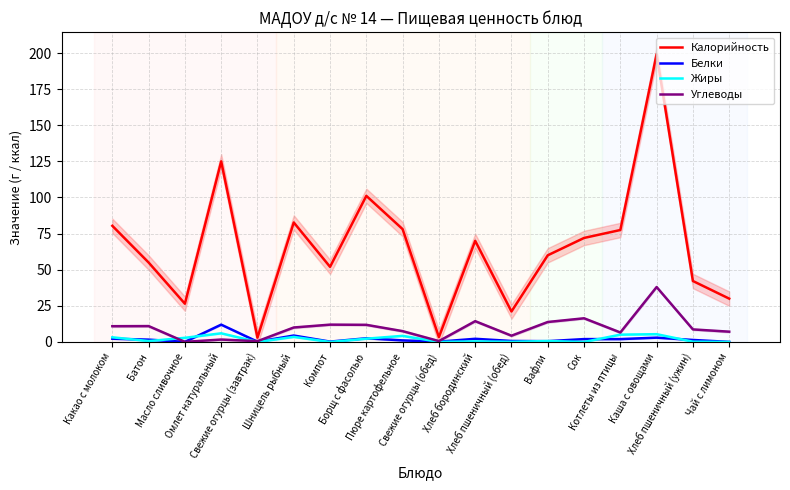

Which series has the widest spread of values?

Калорийность